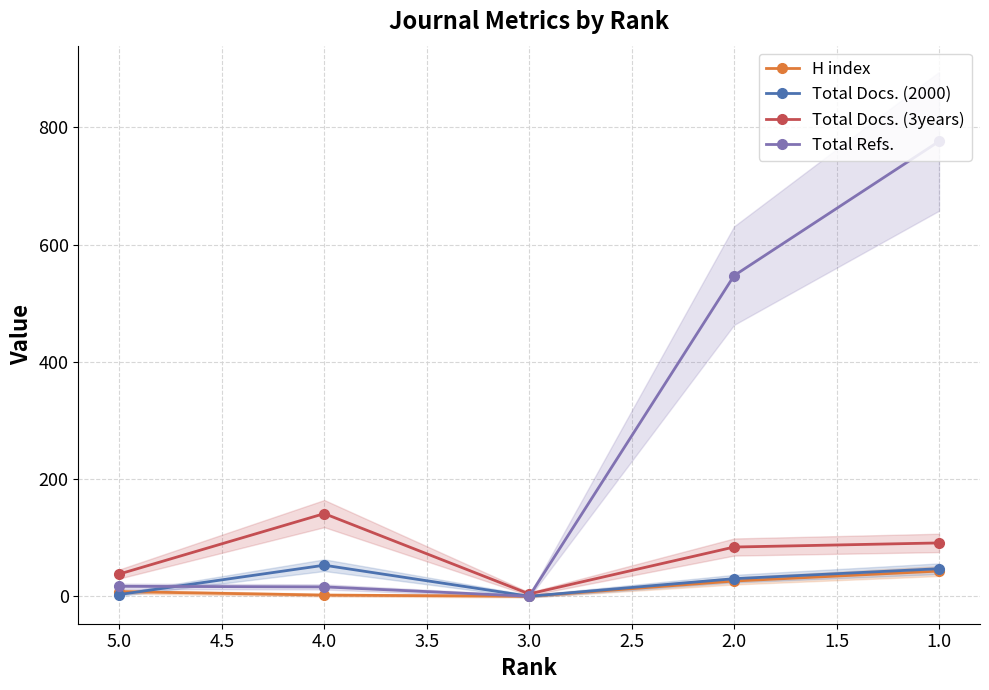

How many values in the Total Docs. (2000) series are below 30?

2